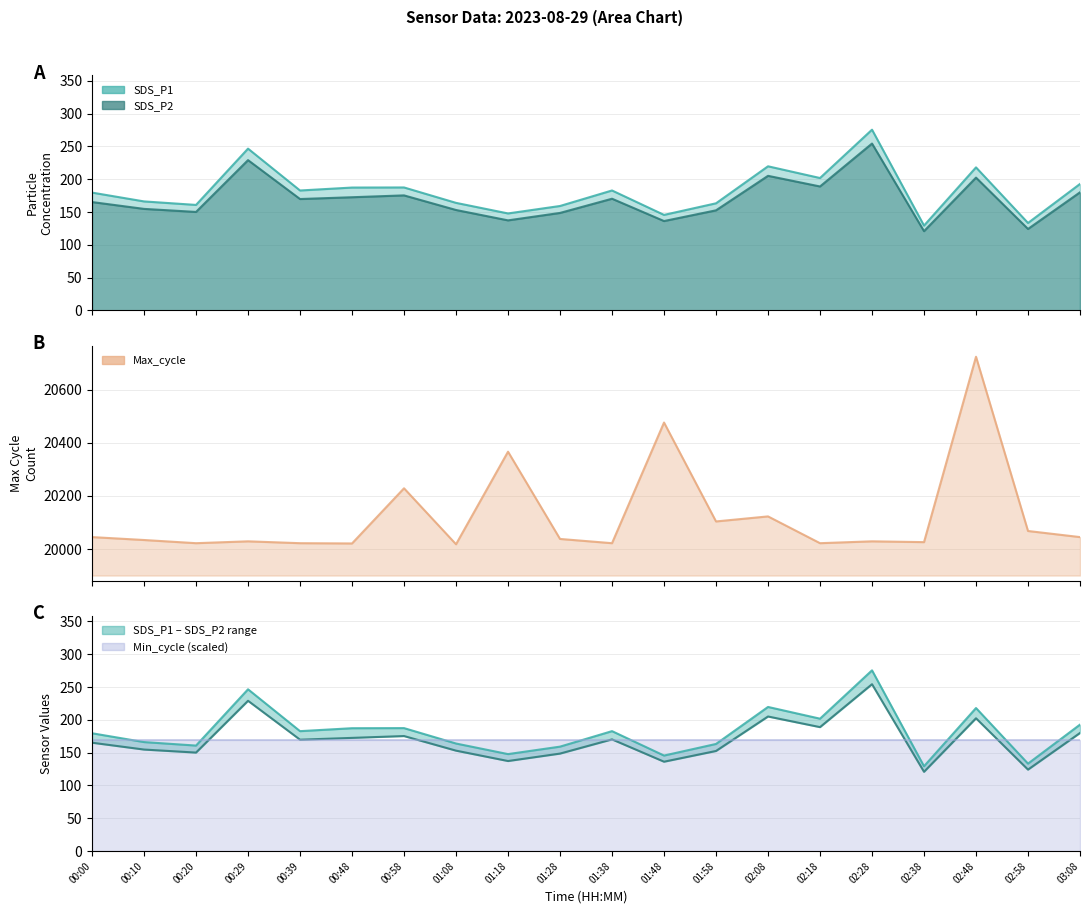

Is the value of SDS_P2 at 00:20 greater than the value of SDS_P1 at 01:28?

No